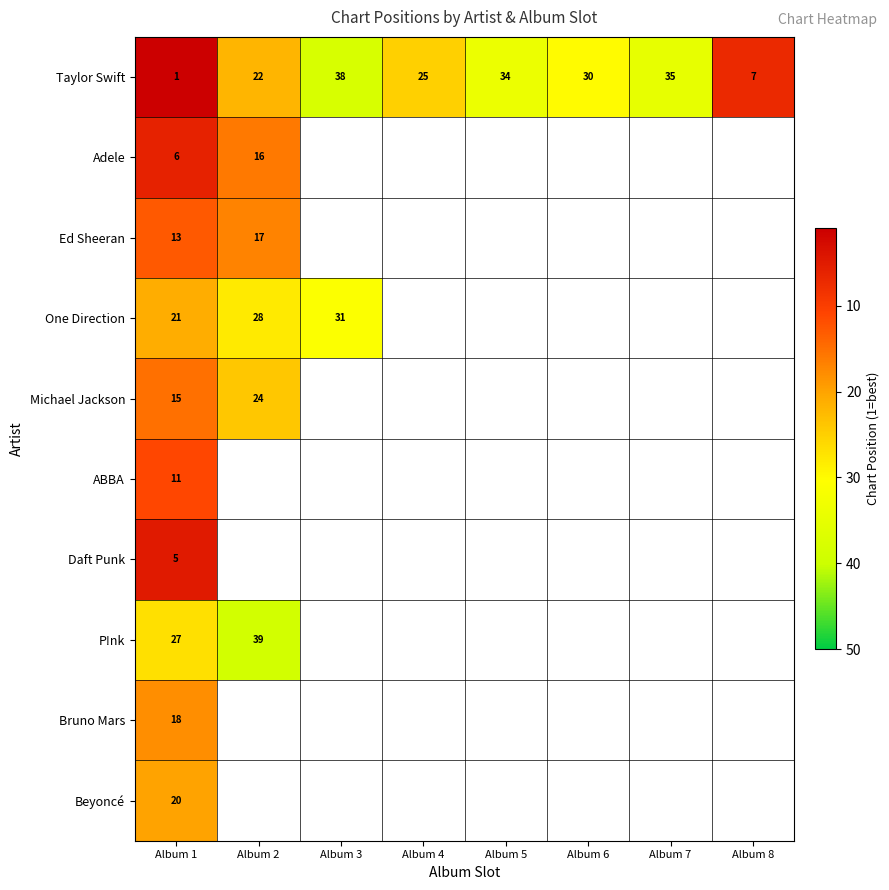

Is the value of P!nk at Album 2 greater than the value of Taylor Swift at Album 5?

Yes